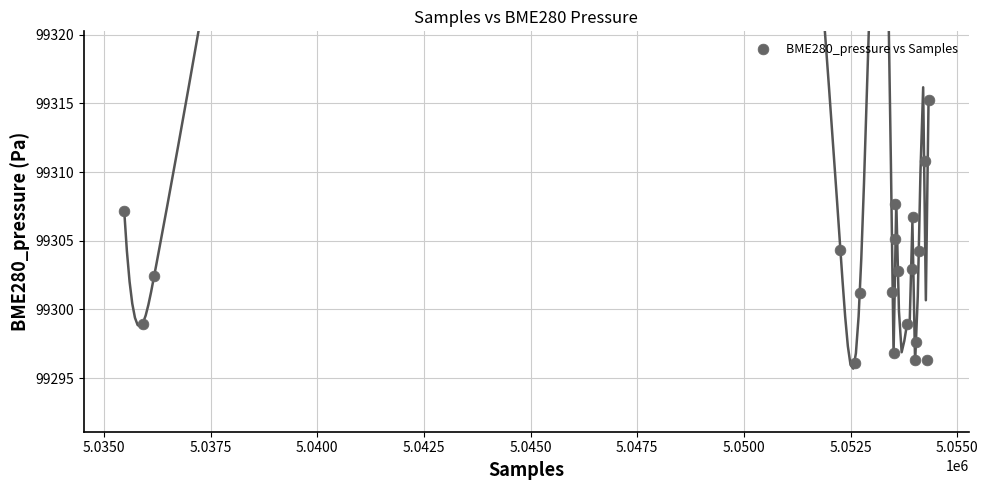

What is the range of X values (max minus min)?

18852.0